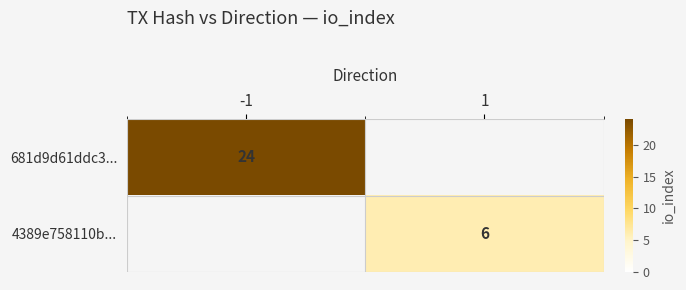

True or false: 4389e758110b... has a value of 4 at 1.

False